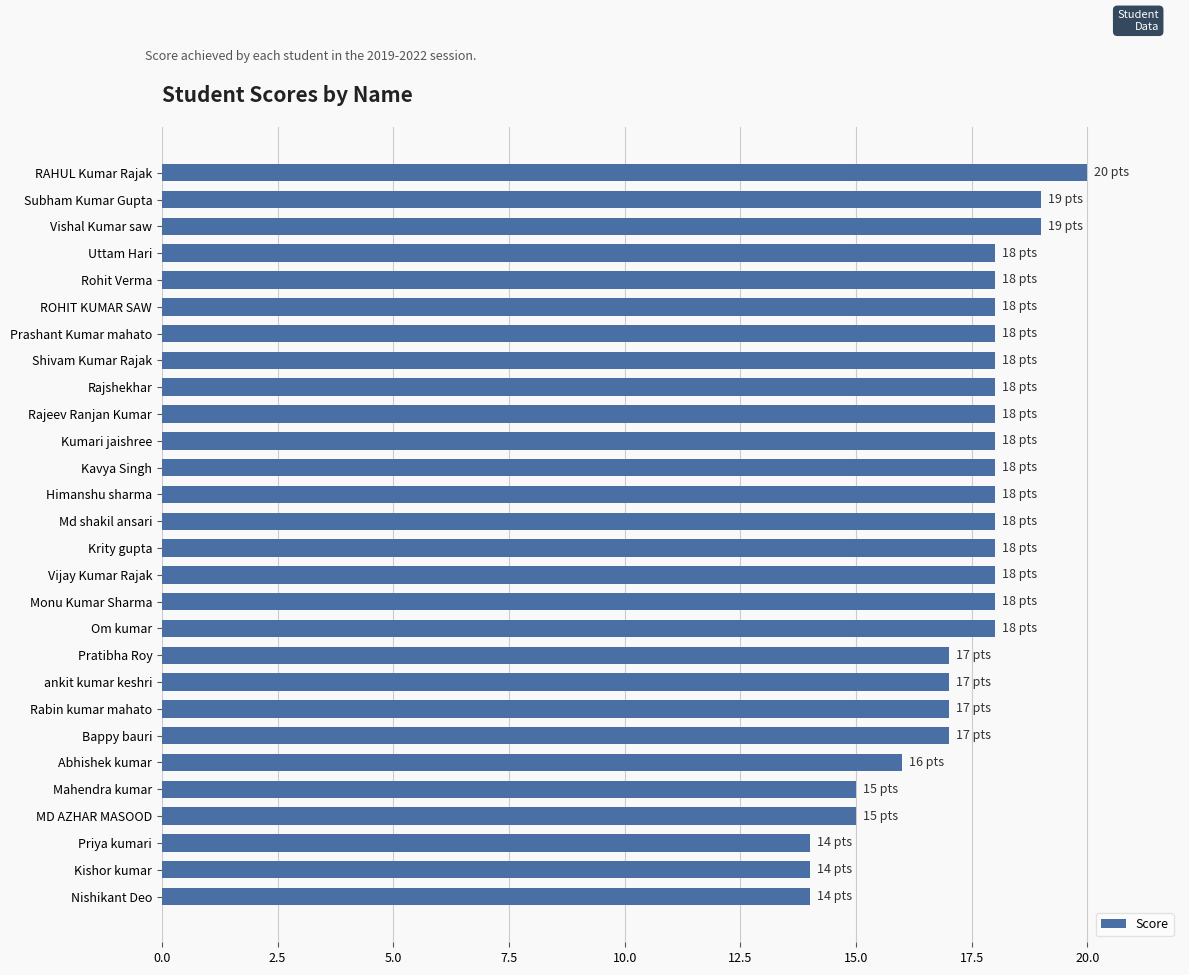

Is it true that the value at Rajshekhar is 18?

True